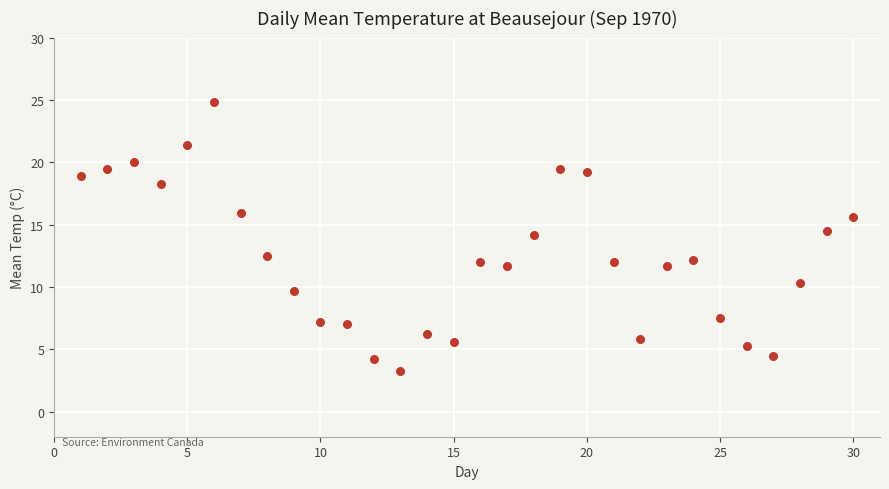

What is the range of X values (max minus min)?

29.0